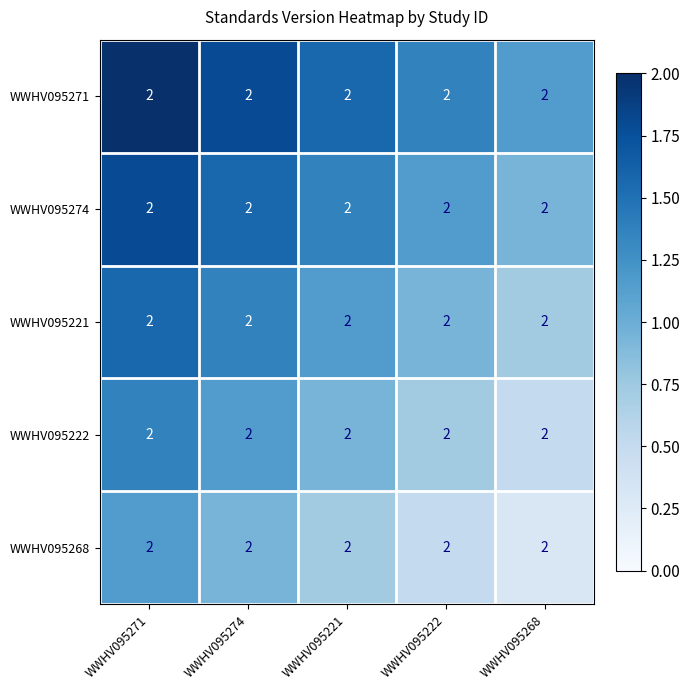

Which series has the widest spread of values?

WWHV095271